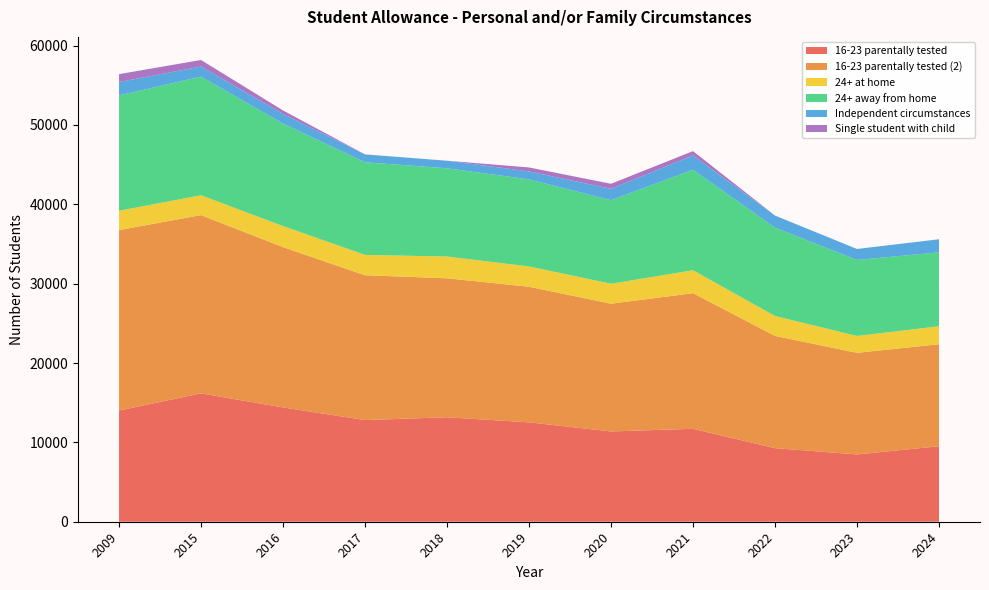

Reading left to right, list all the values displayed in this chart.

16-23 parentally tested: 2009=14010	2015=16176	2016=14400	2017=12810	2018=13161	2019=12522	2020=11376	2021=11709	2022=9270	2023=8481	2024=9510
16-23 parentally tested (2): 2009=22740	2015=22461	2016=20199	2017=18249	2018=17511	2019=17088	2020=16098	2021=17088	2022=14145	2023=12801	2024=12855
24+ at home: 2009=2433	2015=2496	2016=2655	2017=2562	2018=2745	2019=2556	2020=2514	2021=2889	2022=2508	2023=2124	2024=2265
24+ away from home: 2009=14541	2015=14949	2016=12918	2017=11676	2018=11118	2019=10974	2020=10530	2021=12663	2022=11127	2023=9579	2024=9318
Independent circumstances: 2009=1680	2015=1275	2016=1215	2017=990	2018=954	2019=1002	2020=1428	2021=1806	2022=1530	2023=1383	2024=1647
Single student with child: 2009=993	2015=825	2016=435	2017=0	2018=0	2019=498	2020=636	2021=543	2022=0	2023=0	2024=0